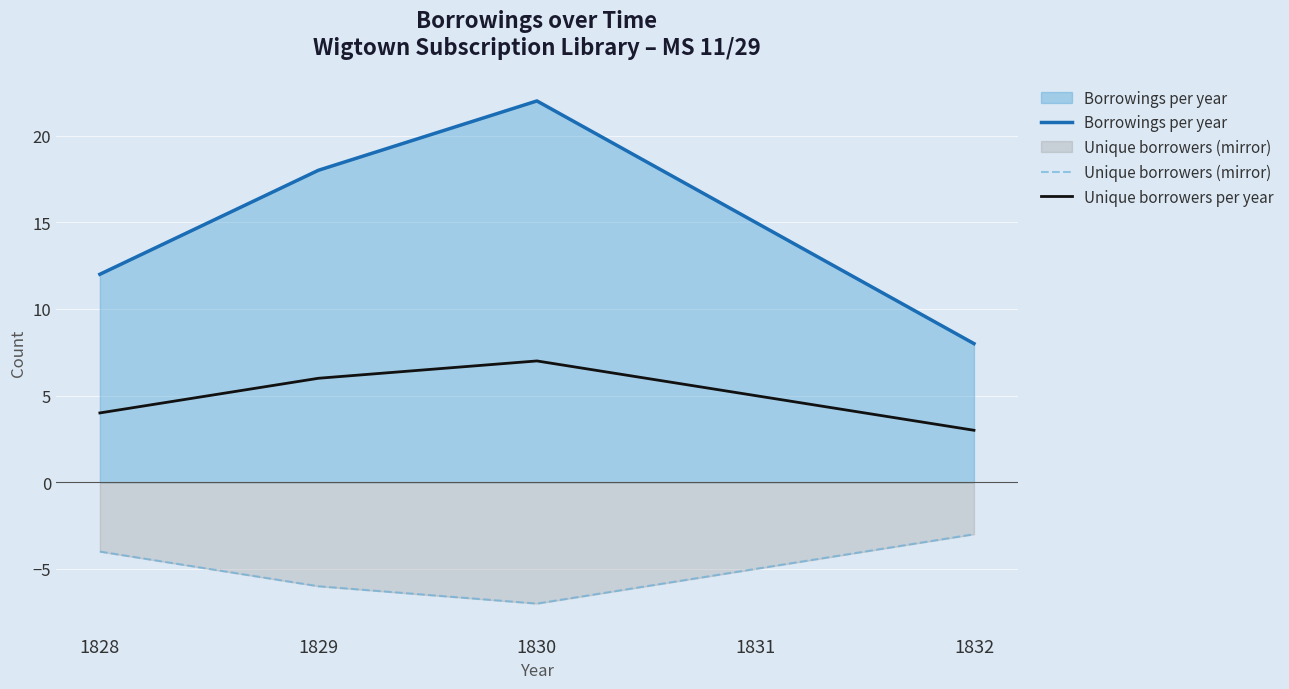

Which category has the lowest value across all series?

1830